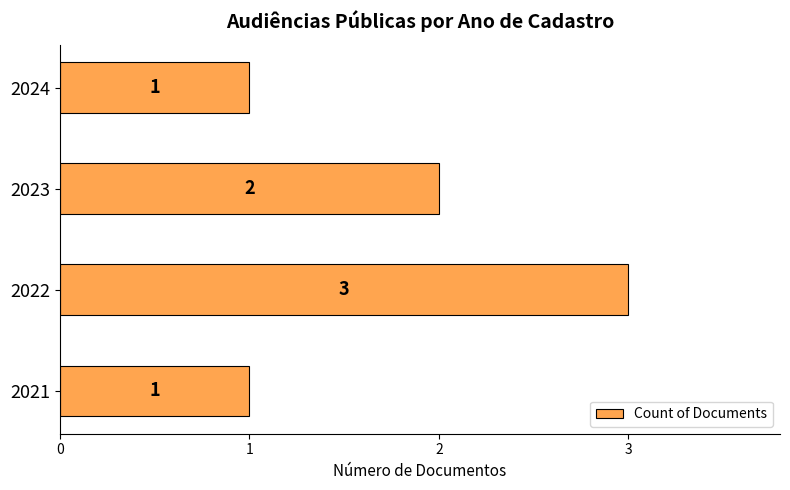

What is the greatest value displayed?

3